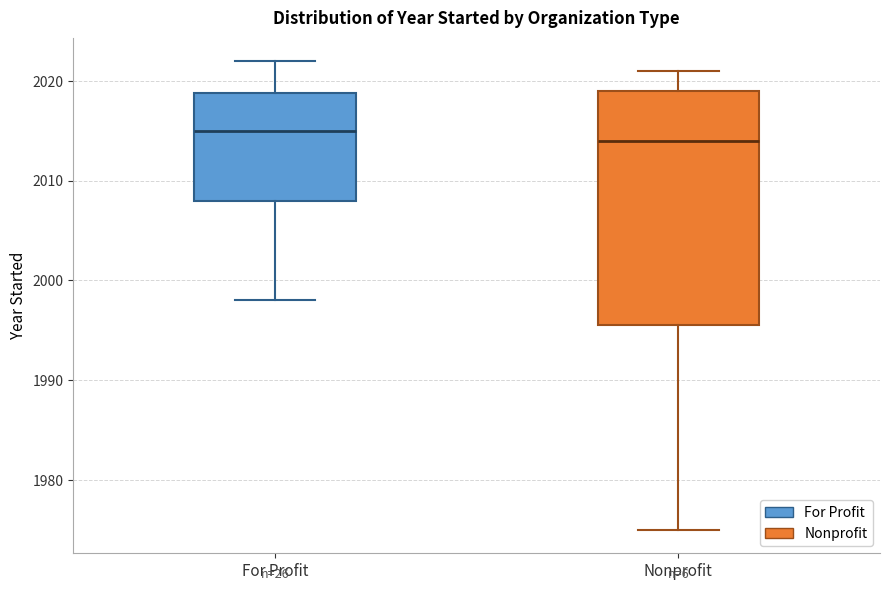

Which box is the tallest, from its lower edge to its upper edge?

Nonprofit